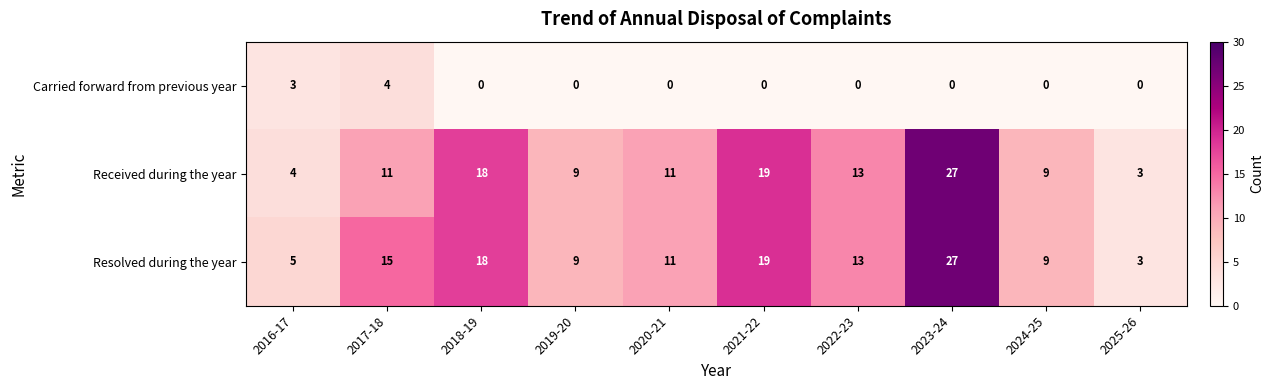

Reading left to right, transcribe all the data shown in this chart.

Carried forward from previous year: 3	4	0	0	0	0	0	0	0	0
Received during the year: 4	11	18	9	11	19	13	27	9	3
Resolved during the year: 5	15	18	9	11	19	13	27	9	3